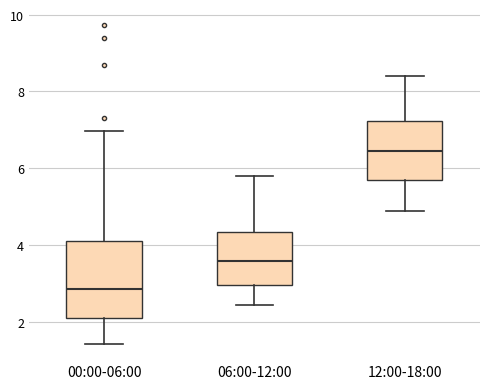

Where does the median line of the box for 00:00-06:00 sit on the y-axis? The values are not printed on the chart, so give them approximately, as read against the axis.

2.8